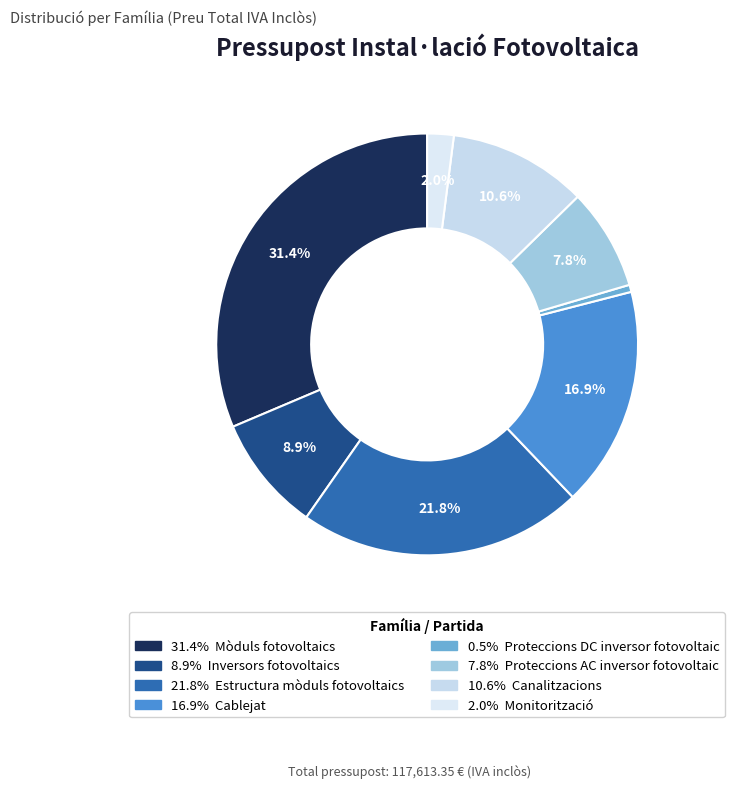

Is there a majority slice in this chart?

No